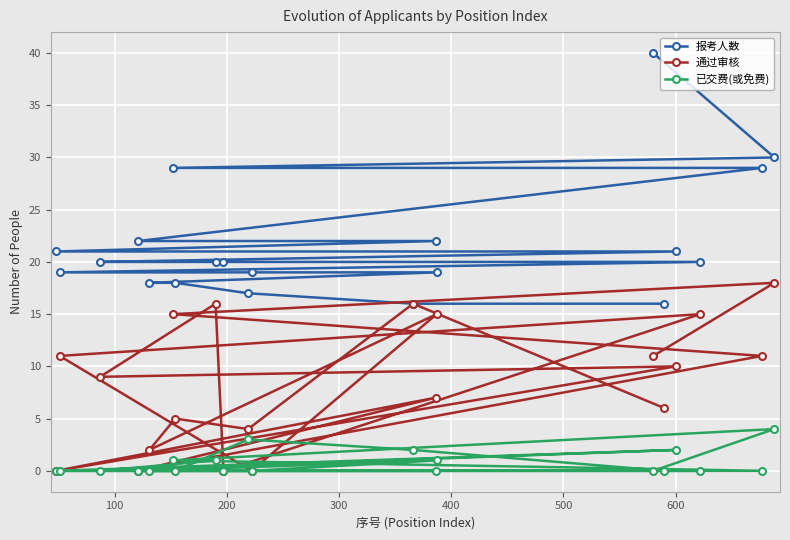

Reading left to right, what are all the values shown in this chart?

报考人数: 21	19	20	22	18	29	18	20	20	17	19	16	22	19	40	16	21	20	29	30
通过审核: 0	11	9	0	2	15	5	16	0	4	0	16	7	15	11	6	10	15	11	18
已交费(或免费): 0	0	0	0	0	1	0	1	0	3	0	2	0	1	0	0	2	0	0	4